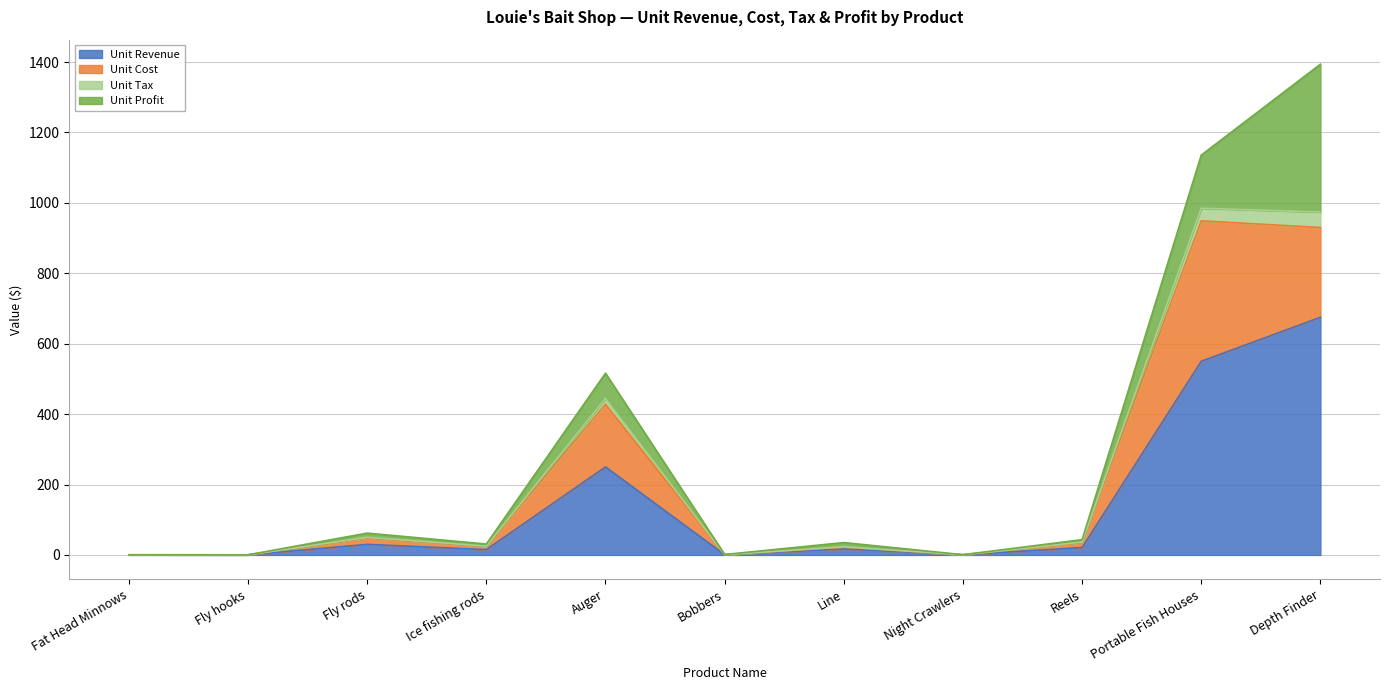

What is the maximum value for Unit Revenue?

675.0